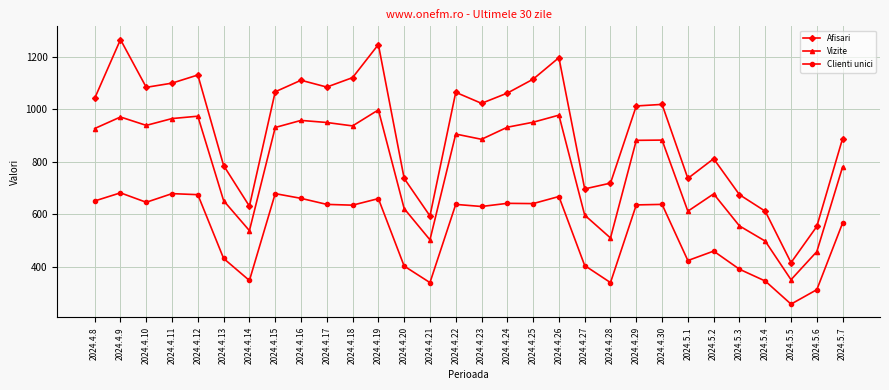

Which label corresponds to the smallest value in the chart?

2024.5.5